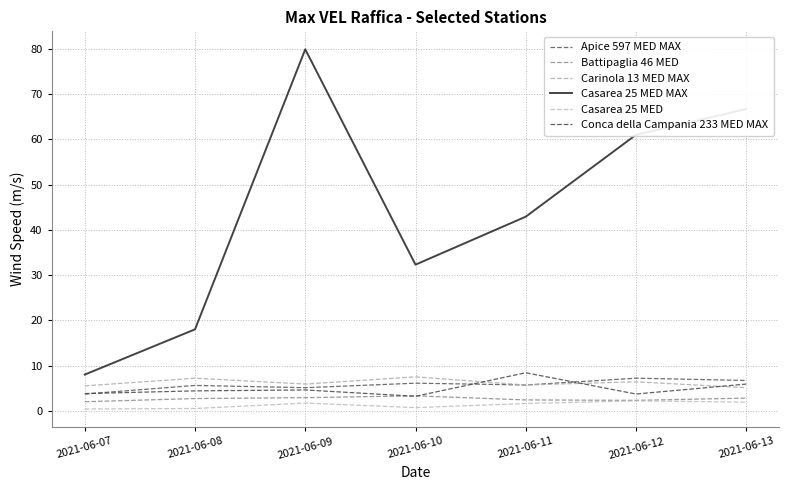

Is this an area chart (filled region under the line)?

No